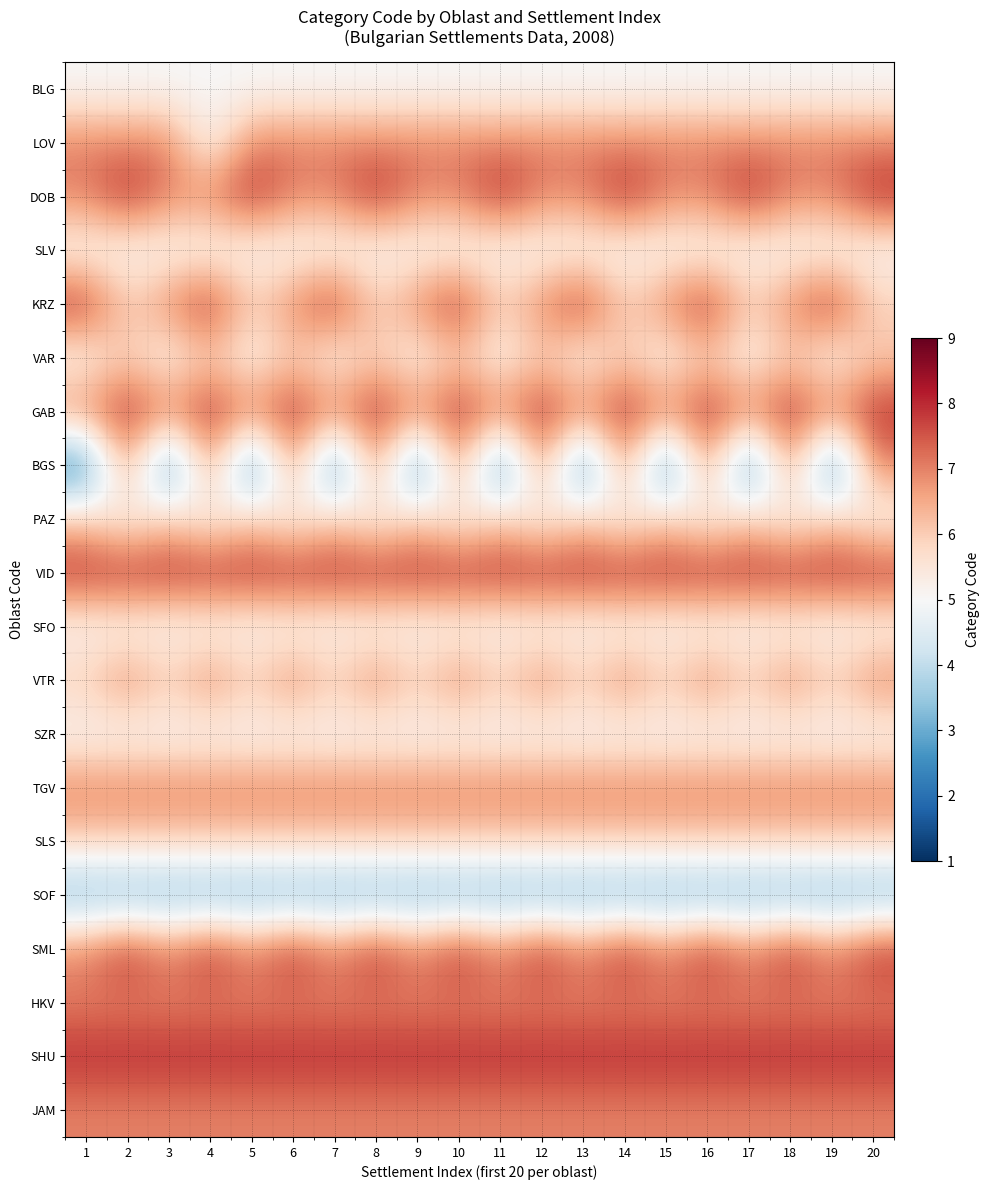

What is the minimum value shown in the chart?

2